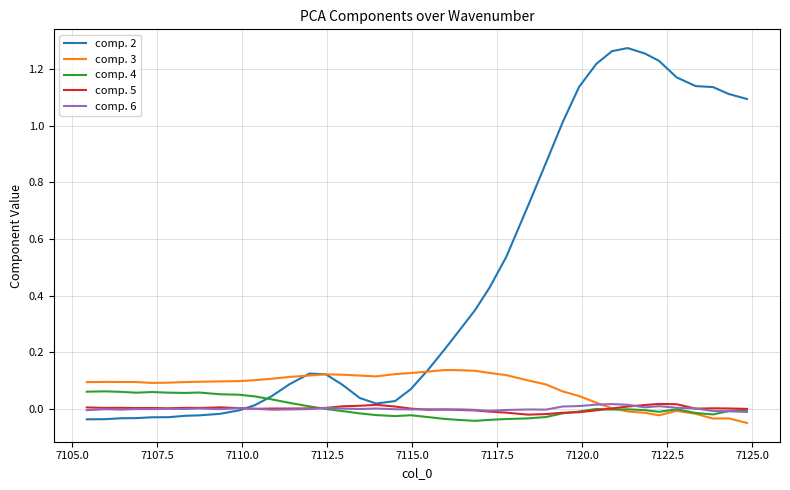

At how many categories does at least one series exceed 1?

12